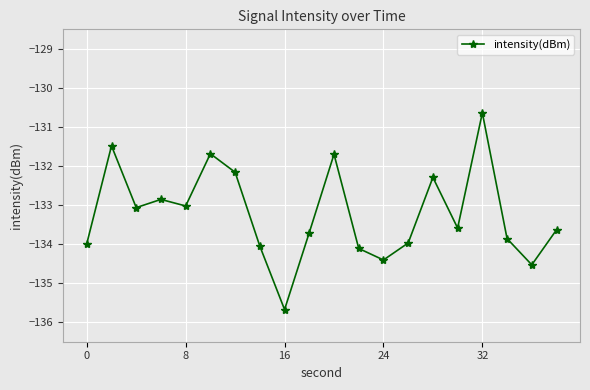

How many interior local valleys (lower than both neighbors) does the data have?

6